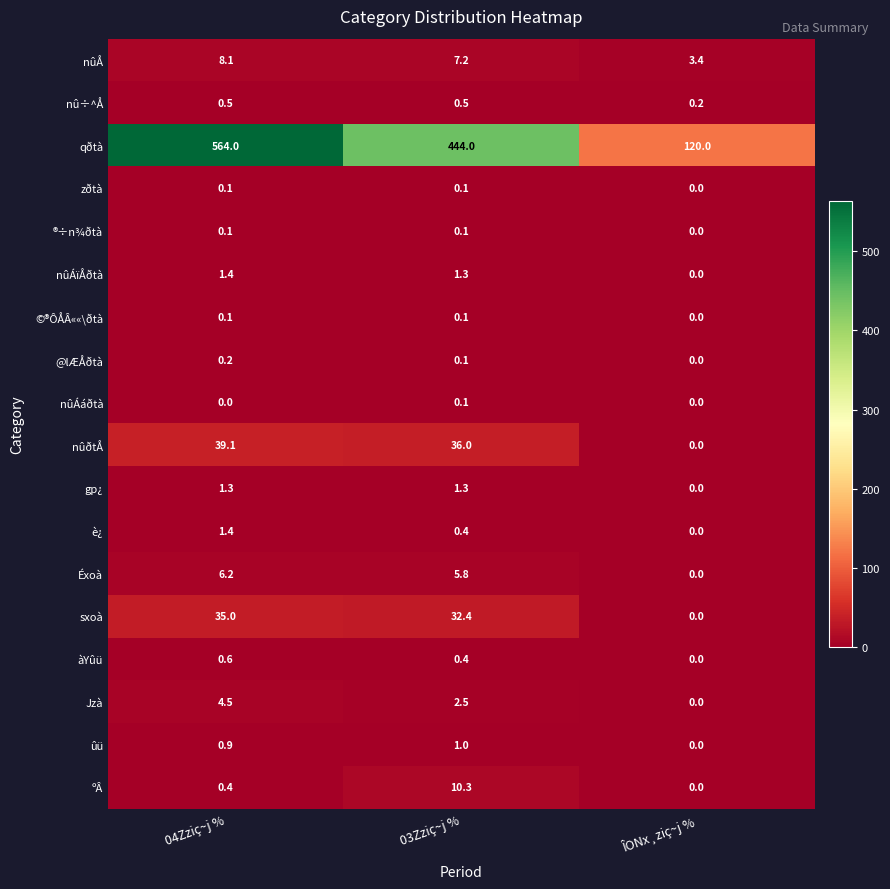

List the labels in order of è¿ value, largest first.

04Zziç~j %, 03Zziç~j %, ÎONx¸ziç~j %